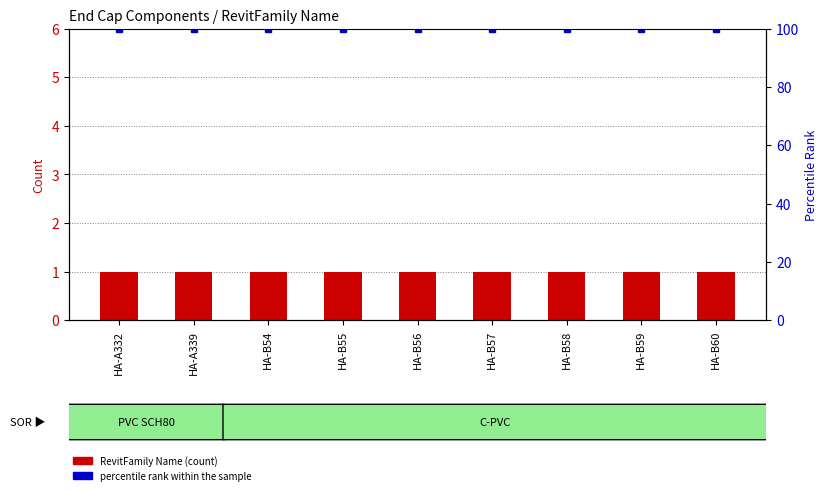

What is the greatest value displayed?

100